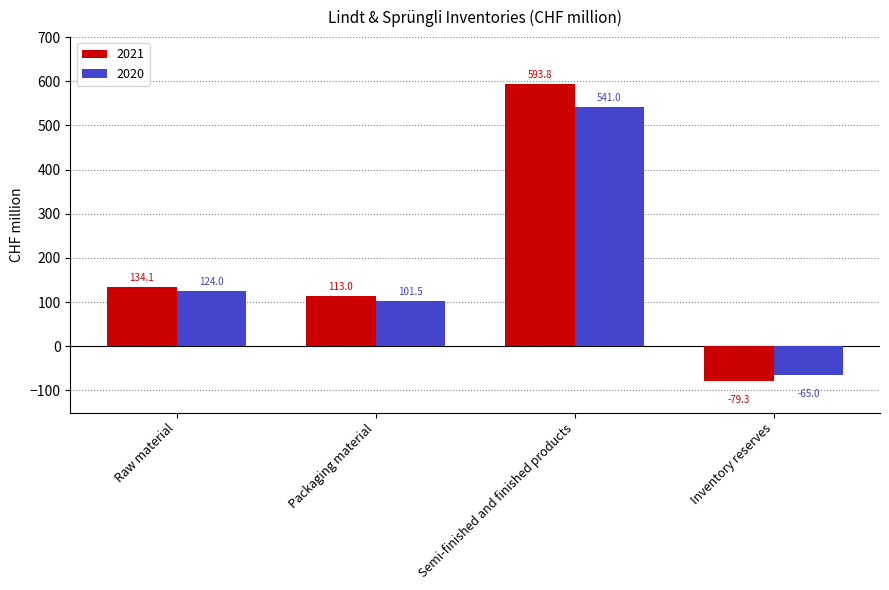

True or false: 2021 has a value of 84.2 at Raw material.

False